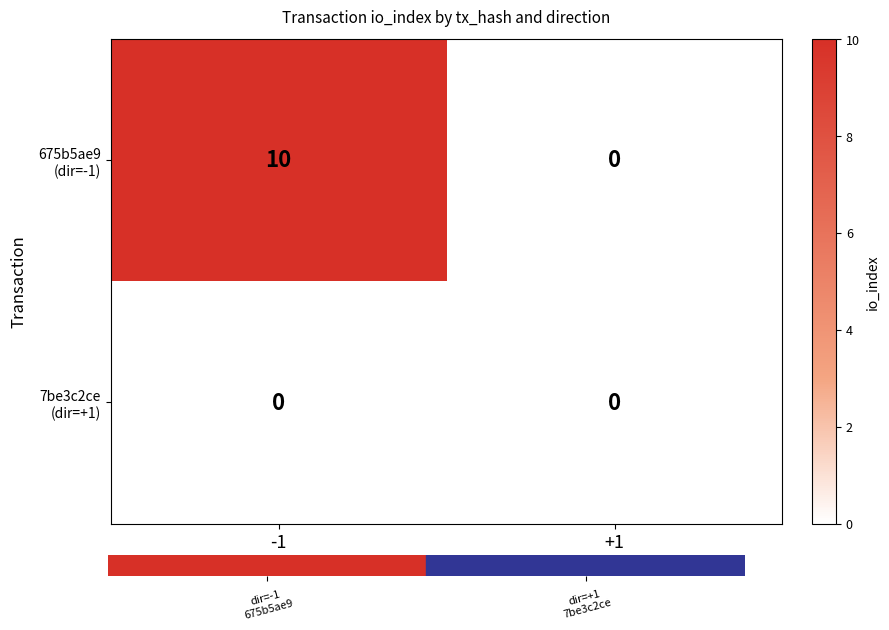

What is the greatest value displayed?

10